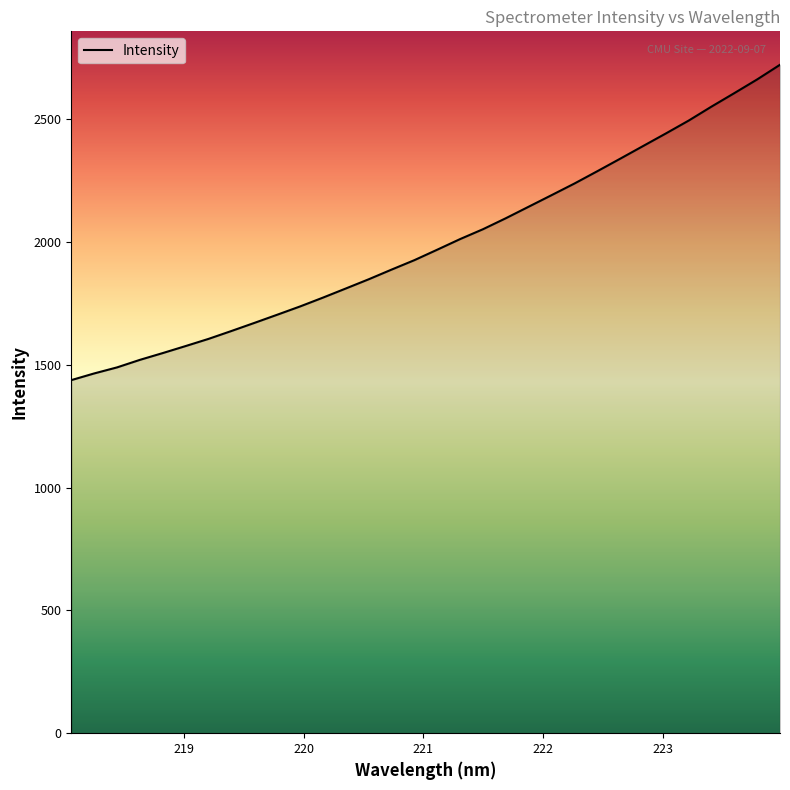

What is the difference between the maximum and minimum values?

1283.5